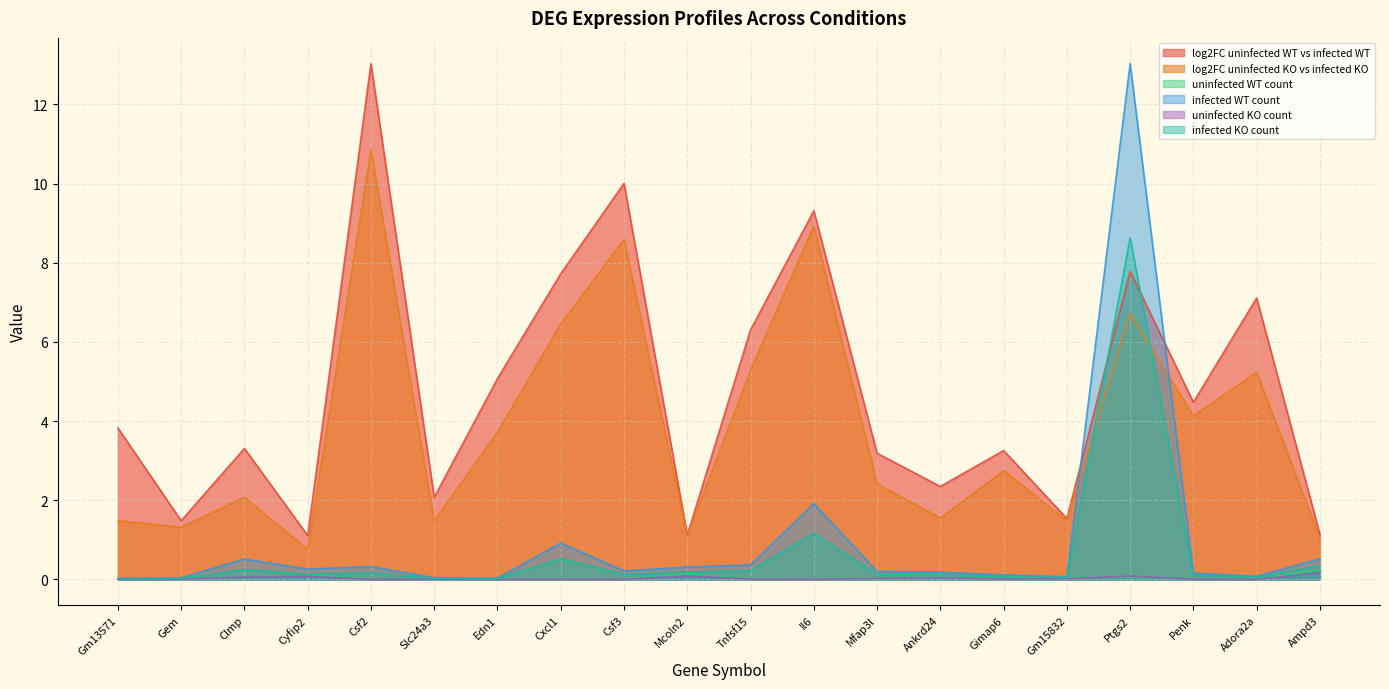

Does the chart display data point markers on the line(s)?

No